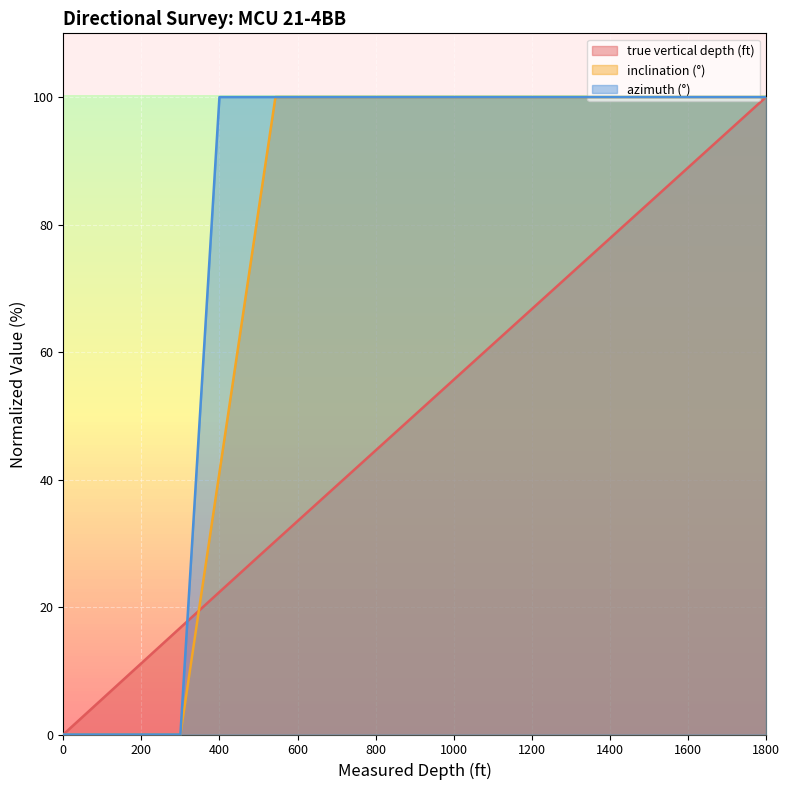

Reading left to right, what are all the values shown in this chart?

true vertical depth (ft): 0.0	5.6	11.2	16.8	22.4	27.9	30.3	33.5	39.0	44.6	50.1	55.6	61.2	66.7	72.3	77.8	83.4	88.9	94.5	100.0
inclination (°): 0.0	0.0	0.0	0.0	41.1	82.2	100.0	100.0	100.0	100.0	100.0	100.0	100.0	100.0	100.0	100.0	100.0	100.0	100.0	100.0
azimuth (°): 0.0	0.0	0.0	0.0	100.0	100.0	100.0	100.0	100.0	100.0	100.0	100.0	100.0	100.0	100.0	100.0	100.0	100.0	100.0	100.0